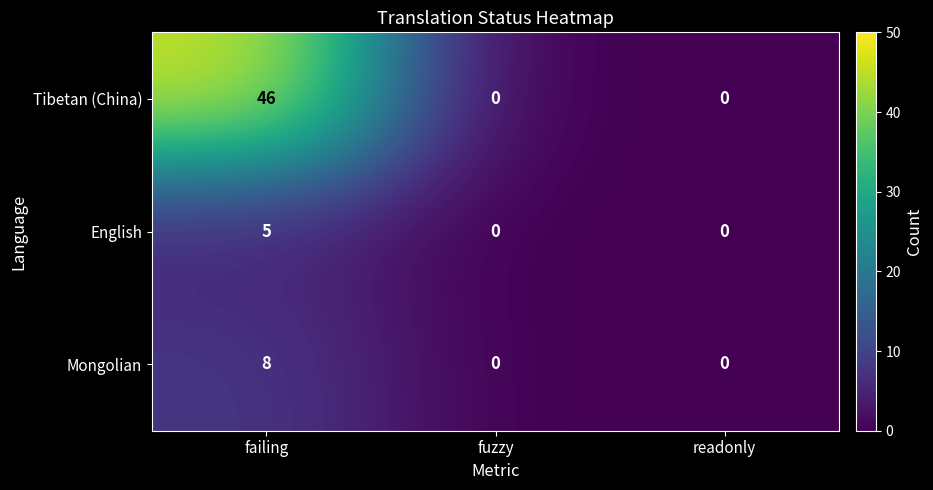

What is the greatest value displayed?

46